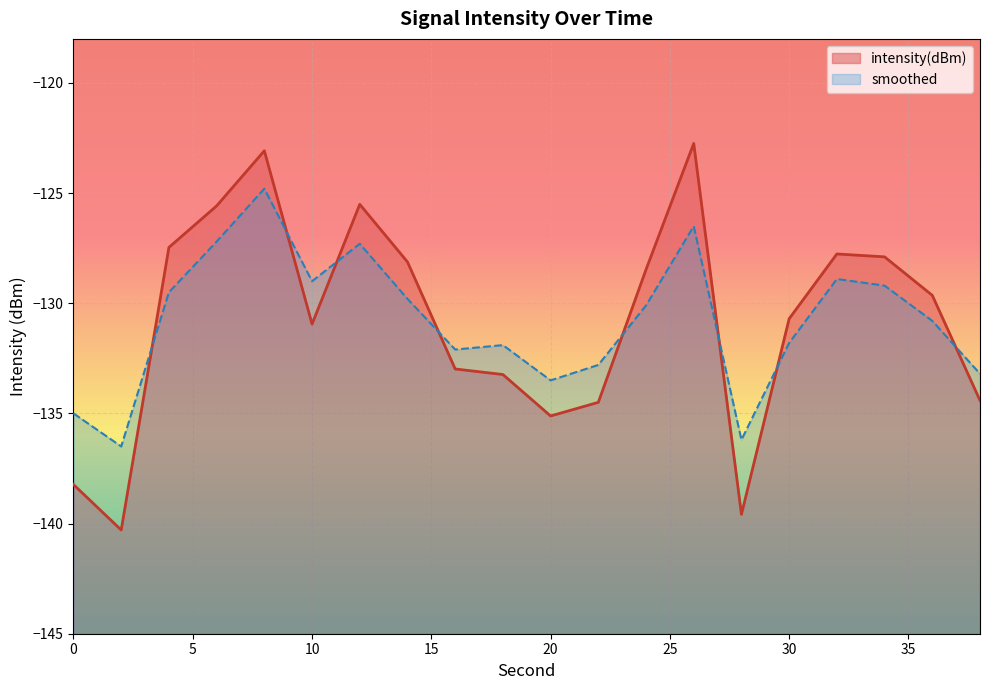

What is the difference between the maximum and second lowest values in the intensity(dBm) series?

16.8